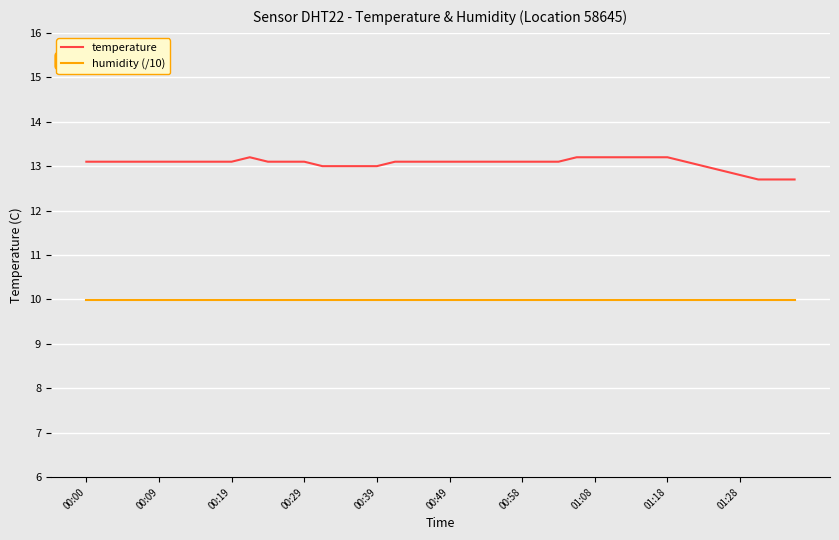

What are all the series names shown in the legend?

temperature, humidity (/10)